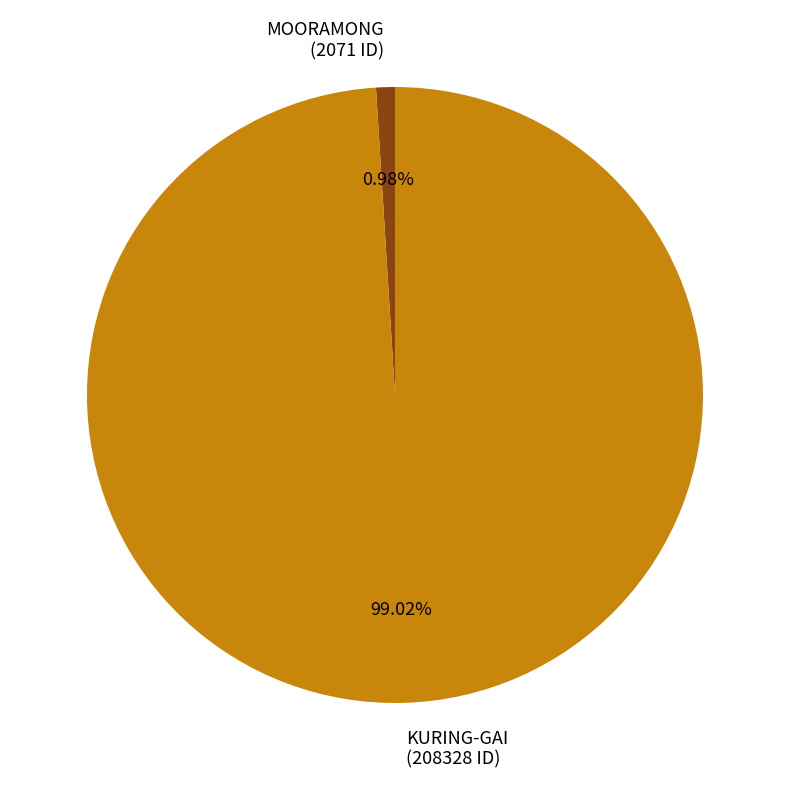

To the nearest percent, what is the combined percentage of MOORAMONG and KURING-GAI?

100%